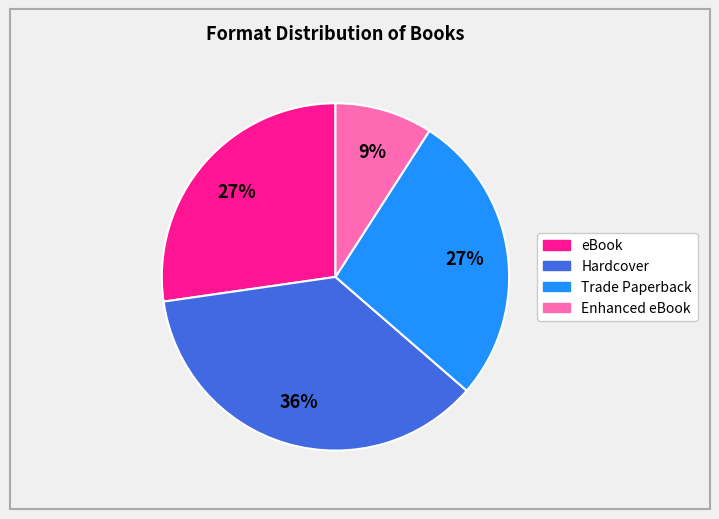

Is there any slice that represents more than half of the pie?

No